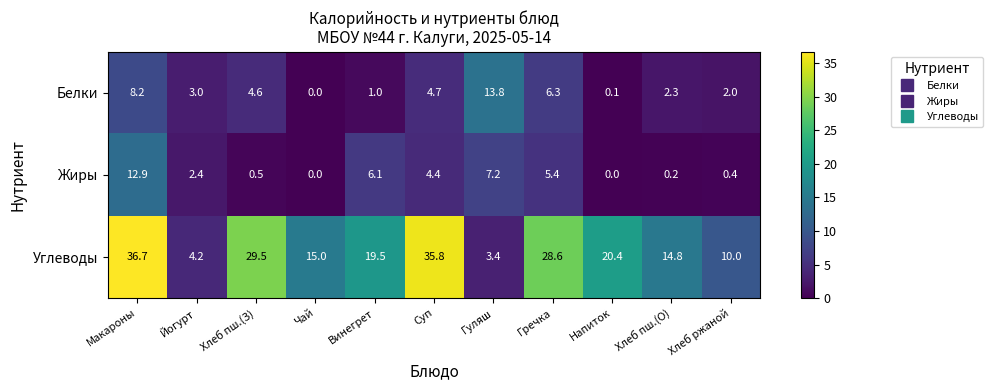

Rank the categories by Белки value from highest to lowest.

Гуляш, Макароны, Гречка, Суп, Хлеб пш.(З), Йогурт, Хлеб пш.(О), Хлеб ржаной, Винегрет, Напиток, Чай